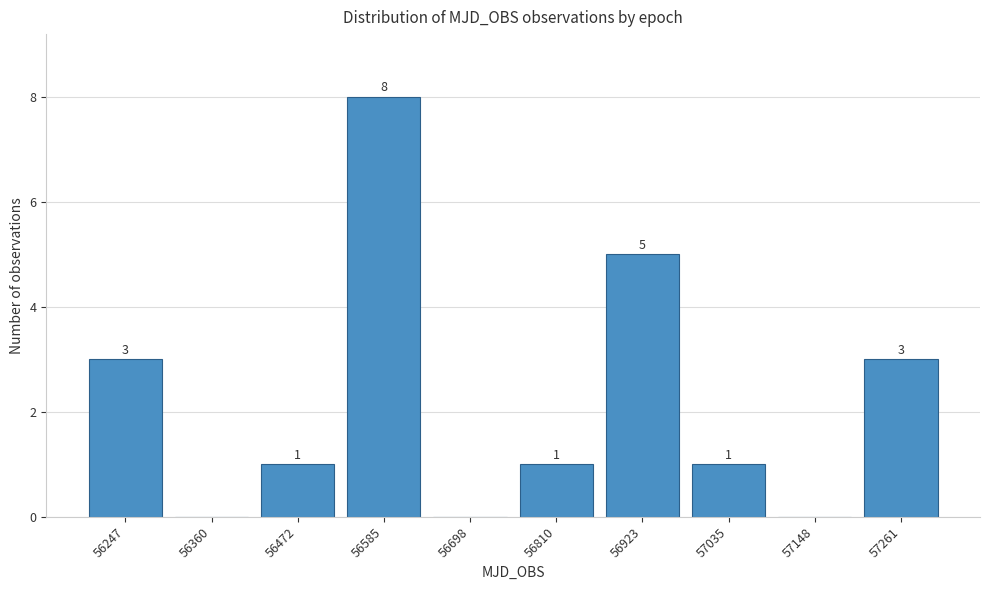

Reading right to left, what are all the values shown in this chart?

57261=3	57148=0	57035=1	56923=5	56810=1	56698=0	56585=8	56472=1	56360=0	56247=3